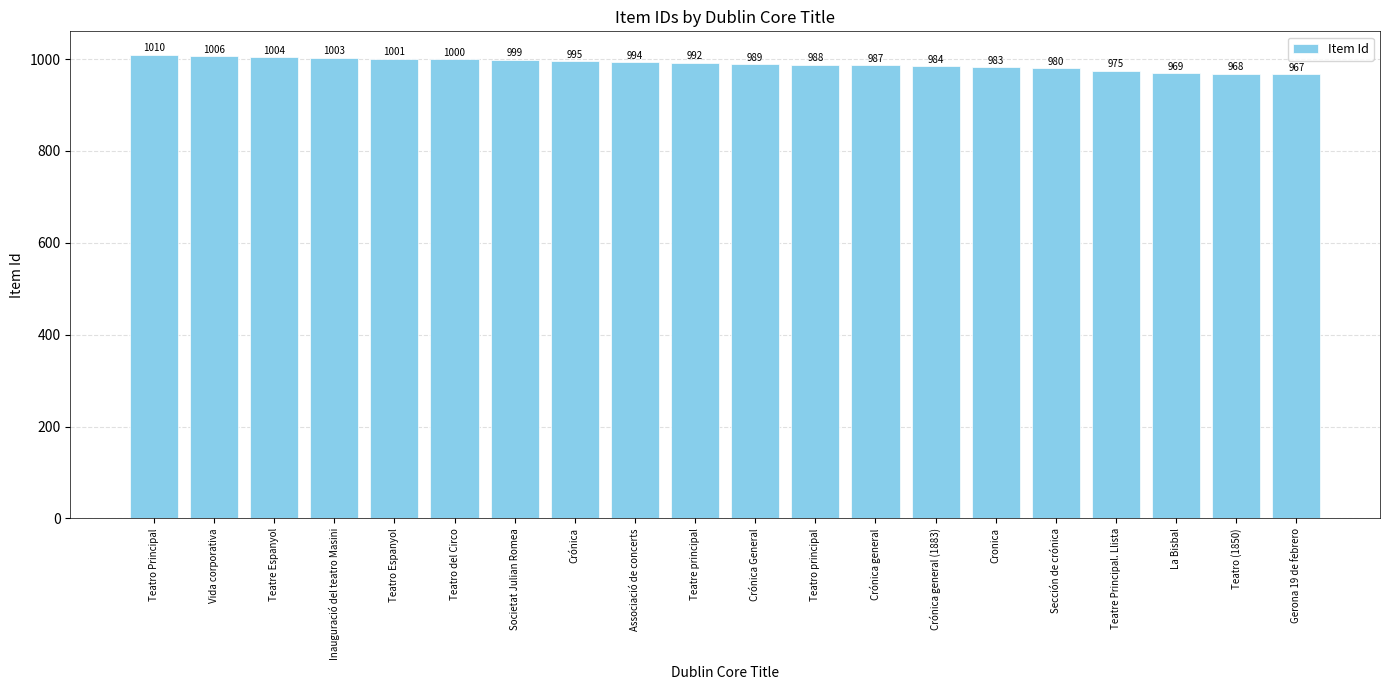

Where is the data nearest to the value 988?

Teatro principal